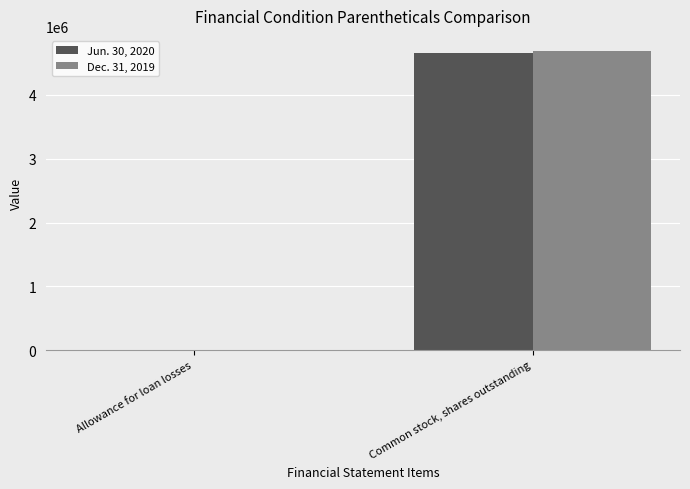

Which label corresponds to the largest value in the chart?

Common stock, shares outstanding